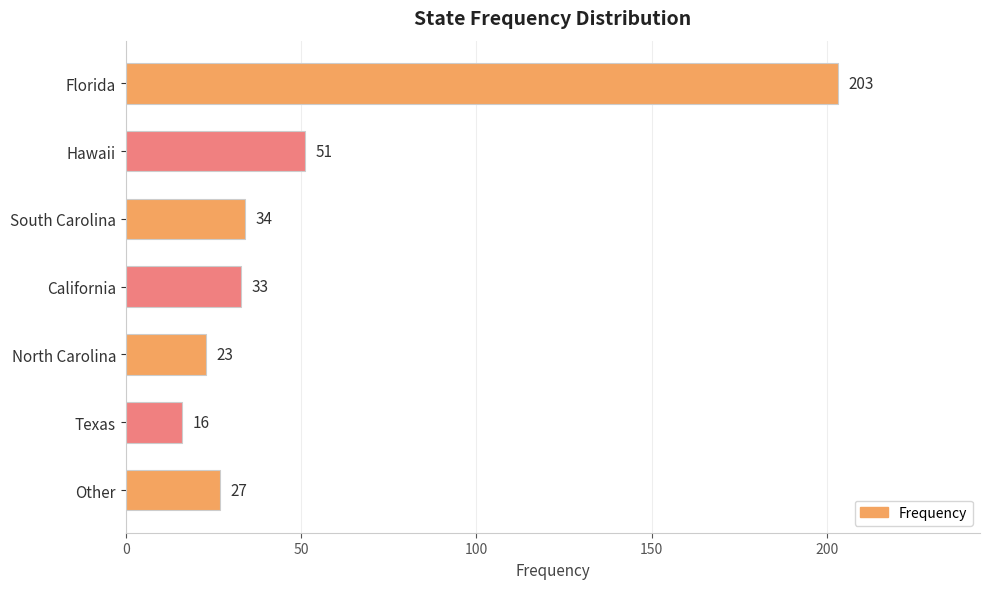

List the labels in order of value, smallest first.

Texas, North Carolina, Other, California, South Carolina, Hawaii, Florida